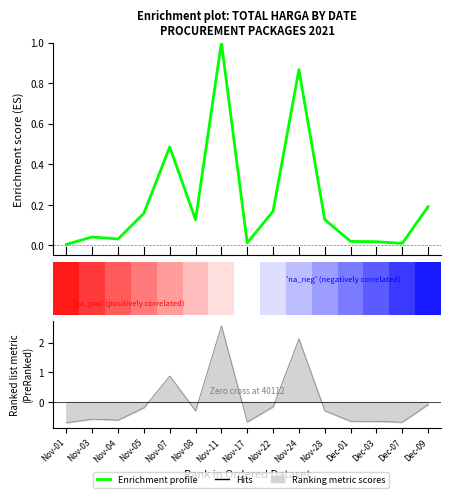

What is the value of the 10th point from the left?

2.1